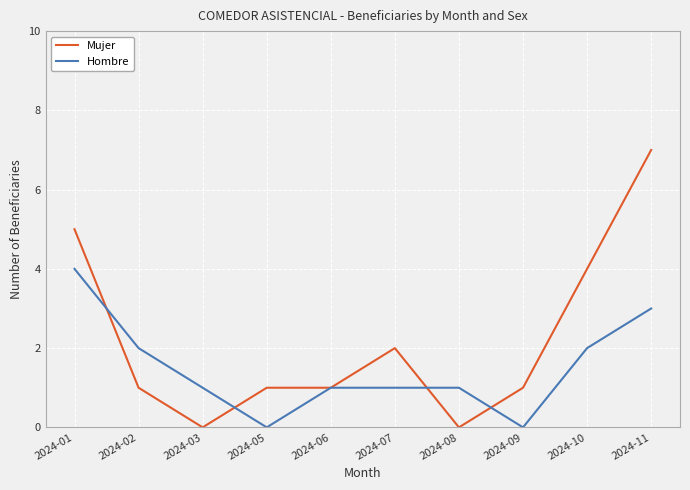

Which series has the largest range (max minus min)?

Mujer